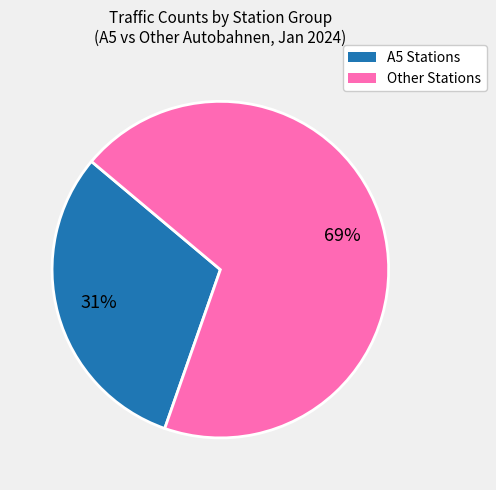

To the nearest percent, what is the average slice percentage?

50%